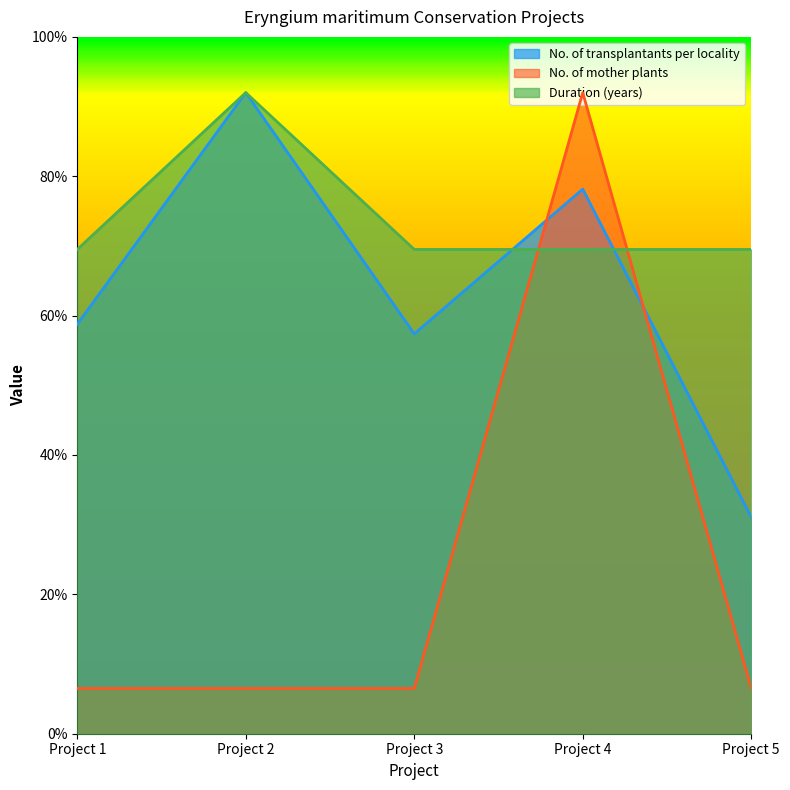

Is it true that No. of mother plants equals 52.3 at Project 4?

False